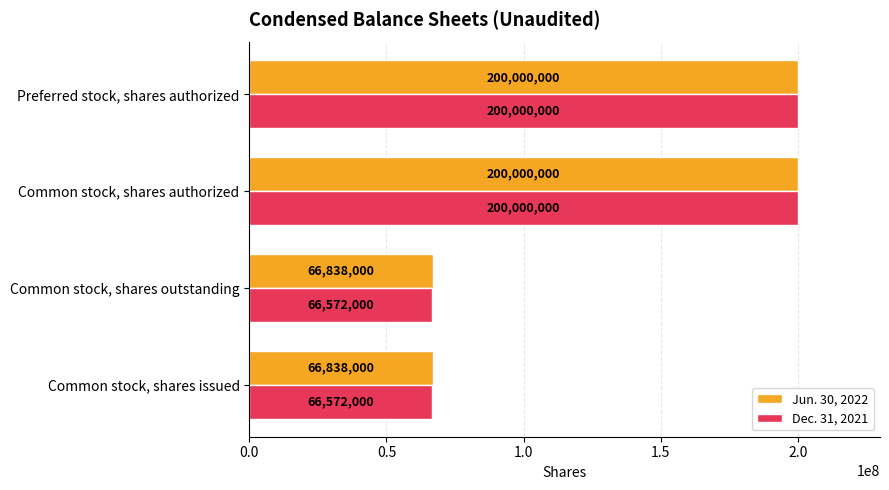

Which series has the largest total across all categories?

Jun. 30, 2022